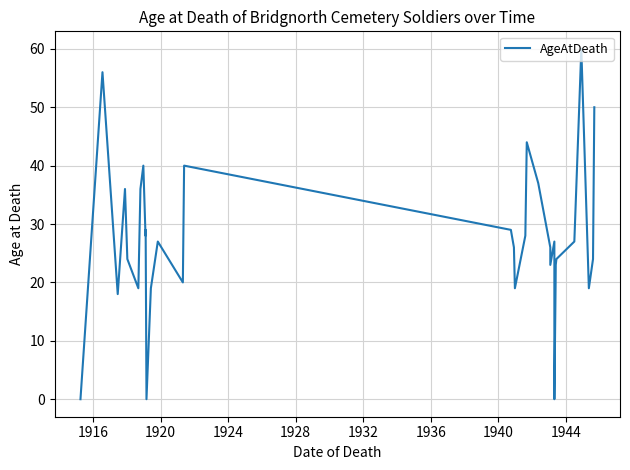

At which category does the data reach its first local peak?

1916